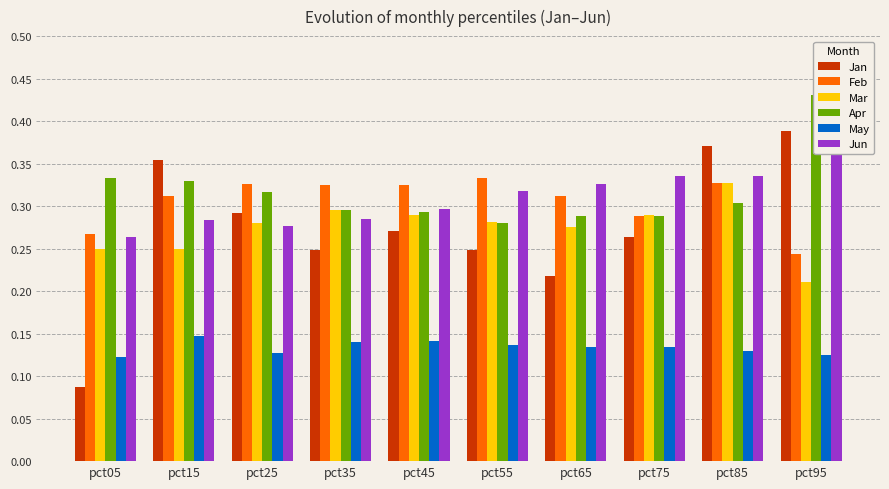

Between pct95 and pct85, which is larger?

pct95